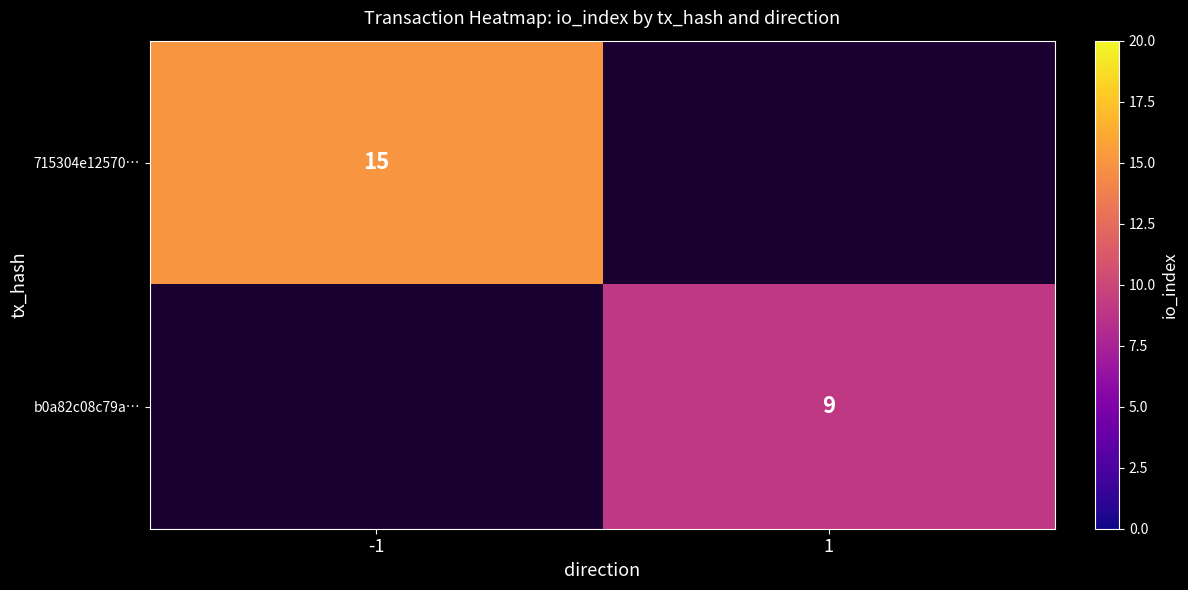

True or false: 715304e12570… has a value of 15 at -1.

True